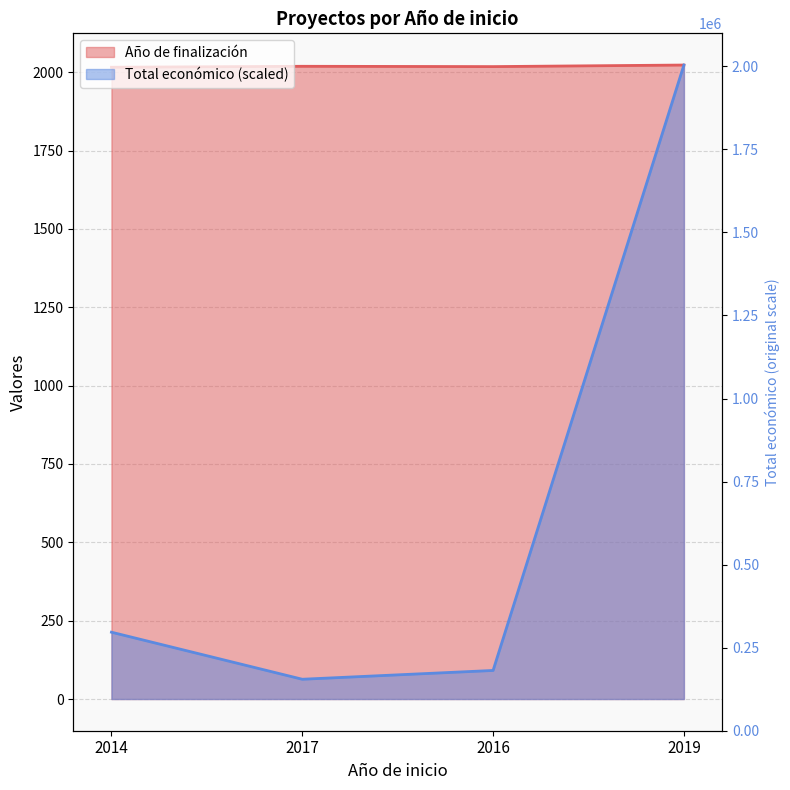

True or false: Año de finalización and Total económico intersect in this chart.

False